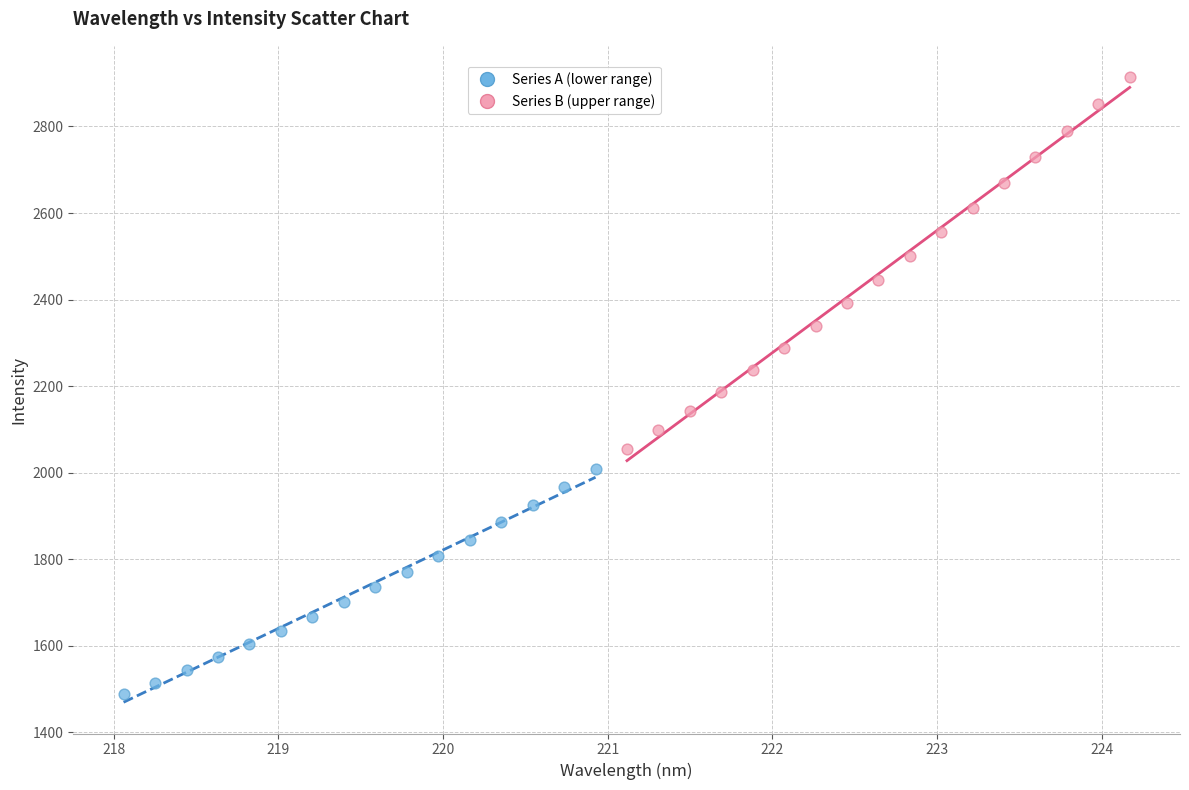

What are all the series names shown in the legend?

Series A (lower range), Series B (upper range)